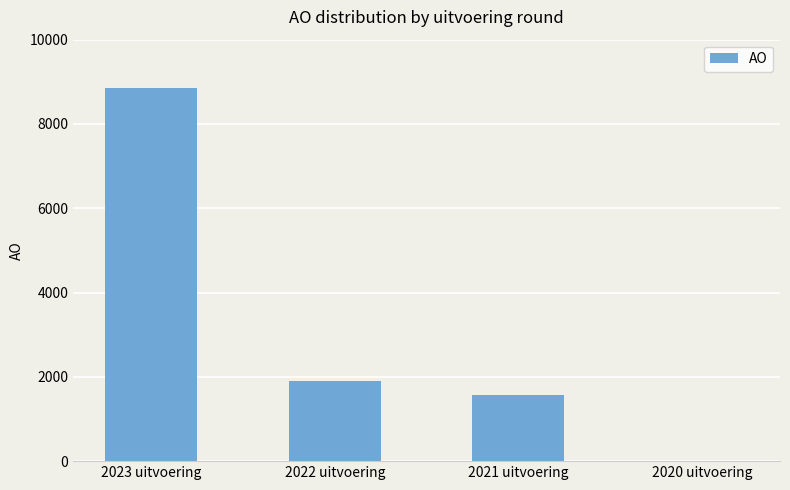

Reading left to right, extract all data points from this chart.

2023 uitvoering=8856	2022 uitvoering=1903	2021 uitvoering=1564	2020 uitvoering=0